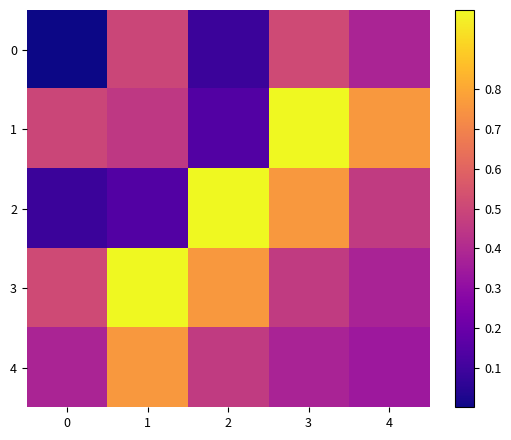

Between 2 and 3, which series saw the biggest shift?

1